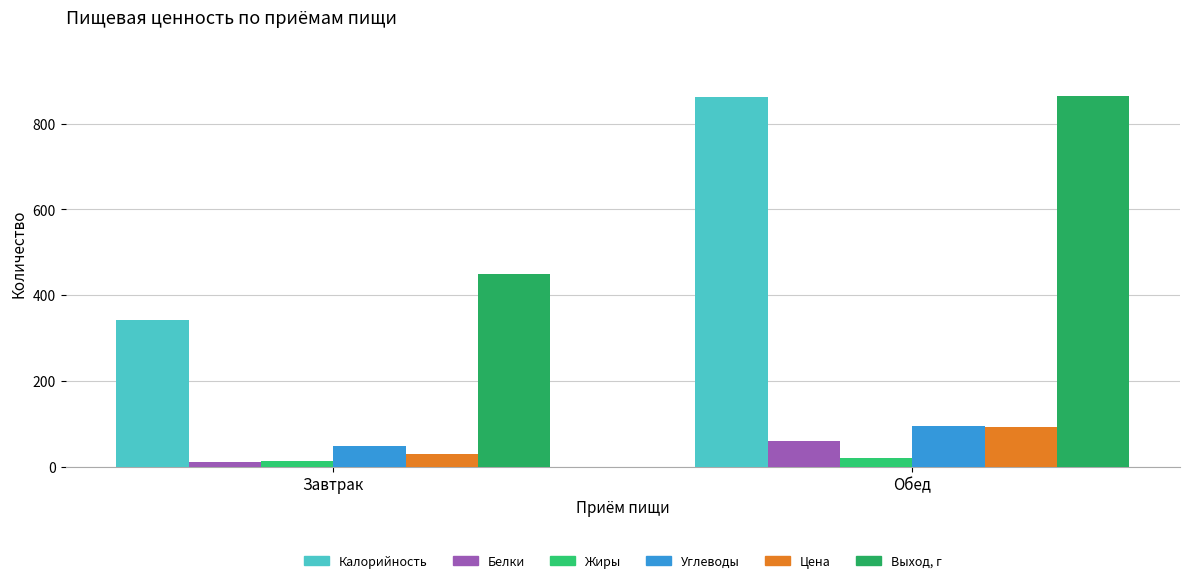

What is the difference between the maximum and minimum values in the Углеводы series?

47.8